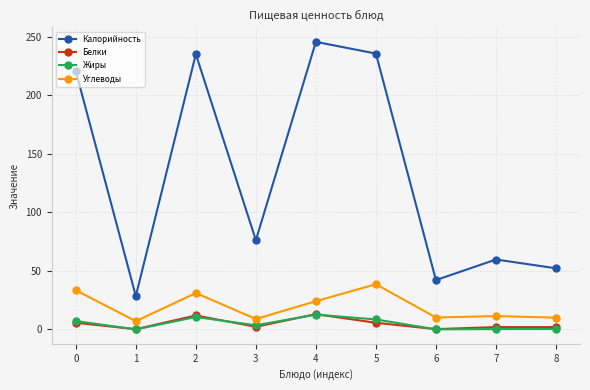

Which series has the largest total across all categories?

Калорийность